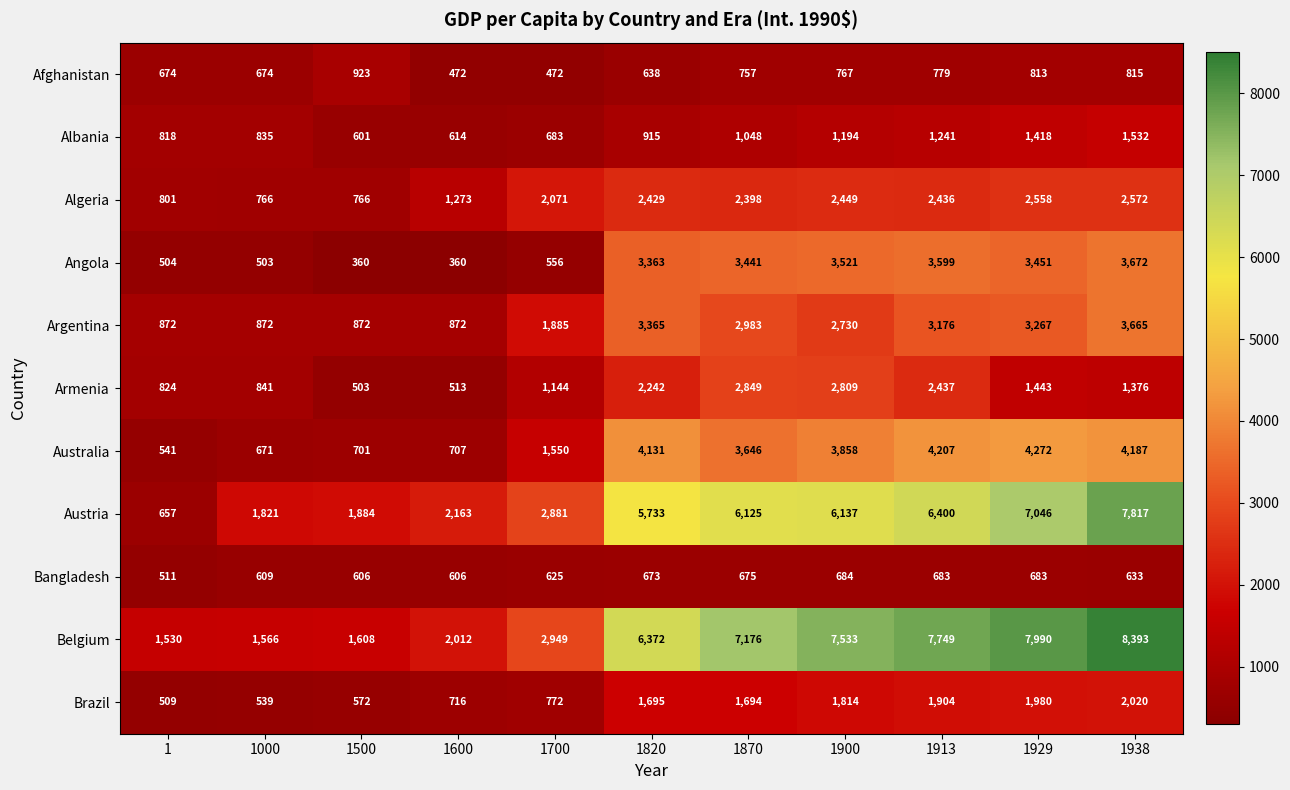

What is the difference between the maximum and minimum values in the Afghanistan series?

451